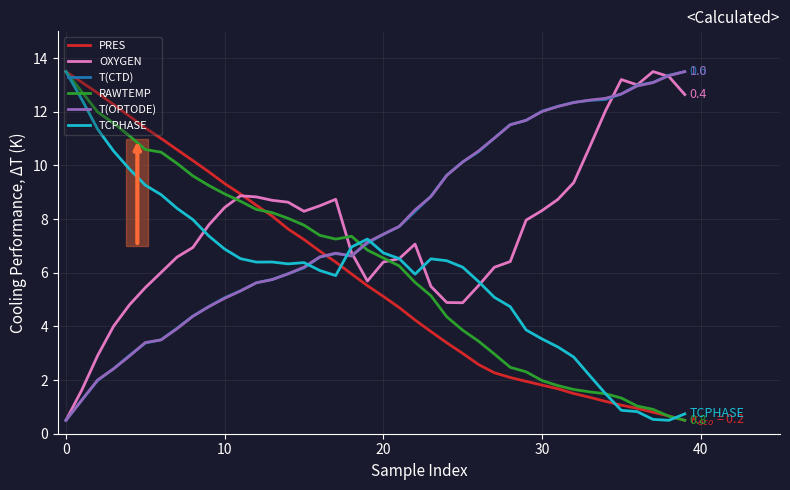

What is the minimum value for PRES?

0.5